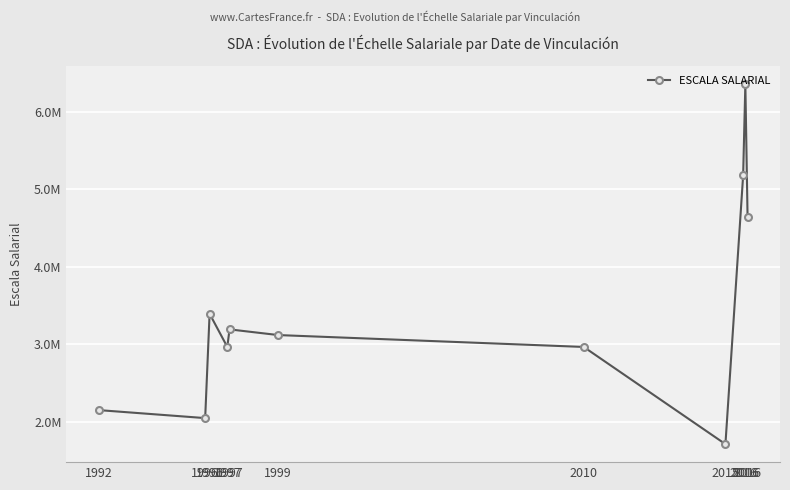

List the labels in order of value, smallest first.

2015, 1996, 1992, 1997, 2010, 1999, 1997, 1996, 2016, 2016, 2016